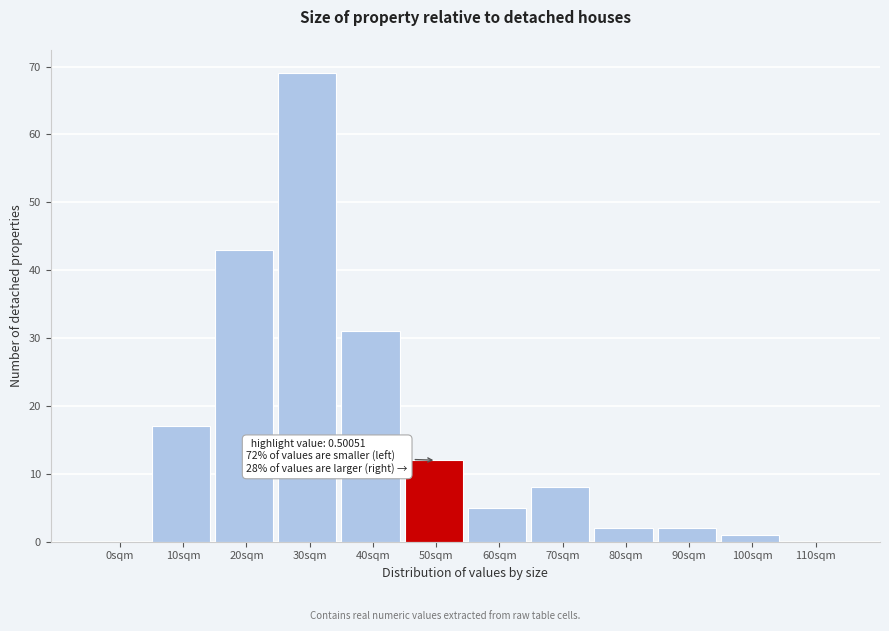

Reading right to left, extract all data points from this chart.

110sqm=0	100sqm=1	90sqm=2	80sqm=2	70sqm=8	60sqm=5	50sqm=12	40sqm=31	30sqm=69	20sqm=43	10sqm=17	0sqm=0